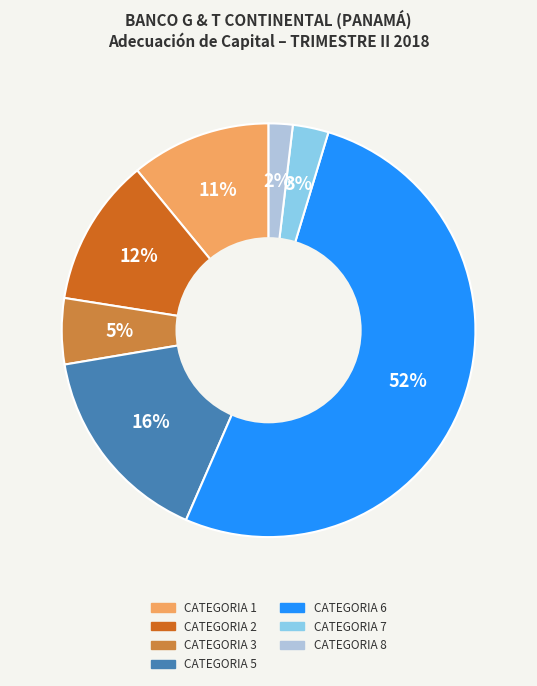

Which has a higher value, CATEGORIA 8 or CATEGORIA 1?

CATEGORIA 1